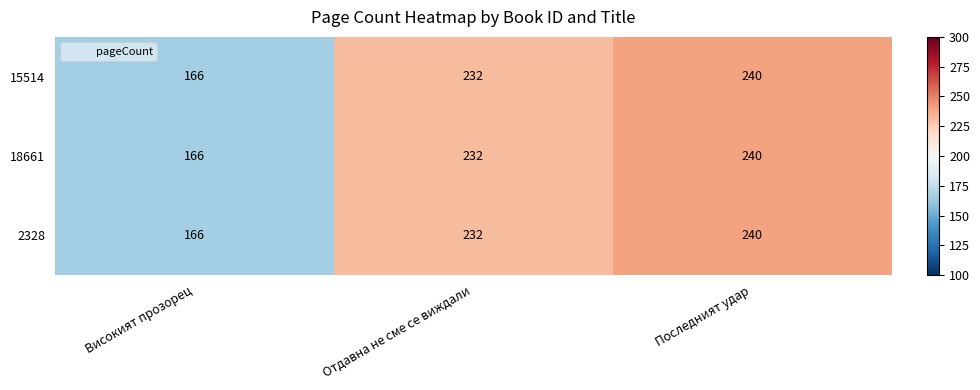

How many series are shown in this chart?

3